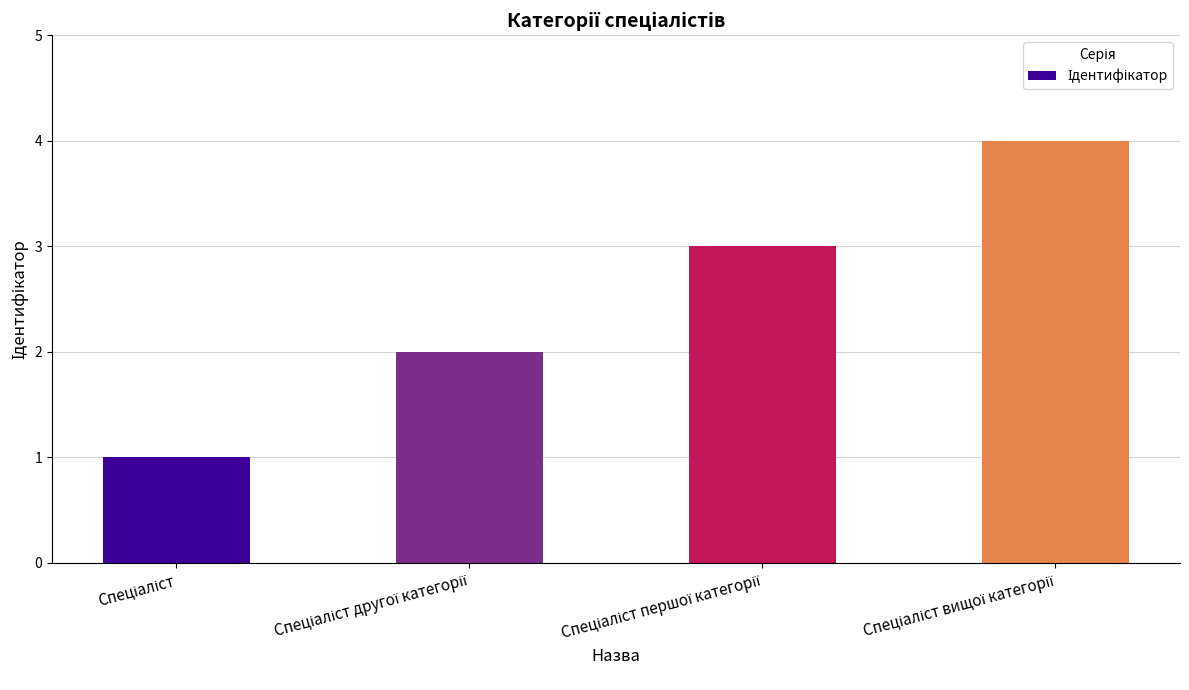

Count the number of data series in this chart.

1